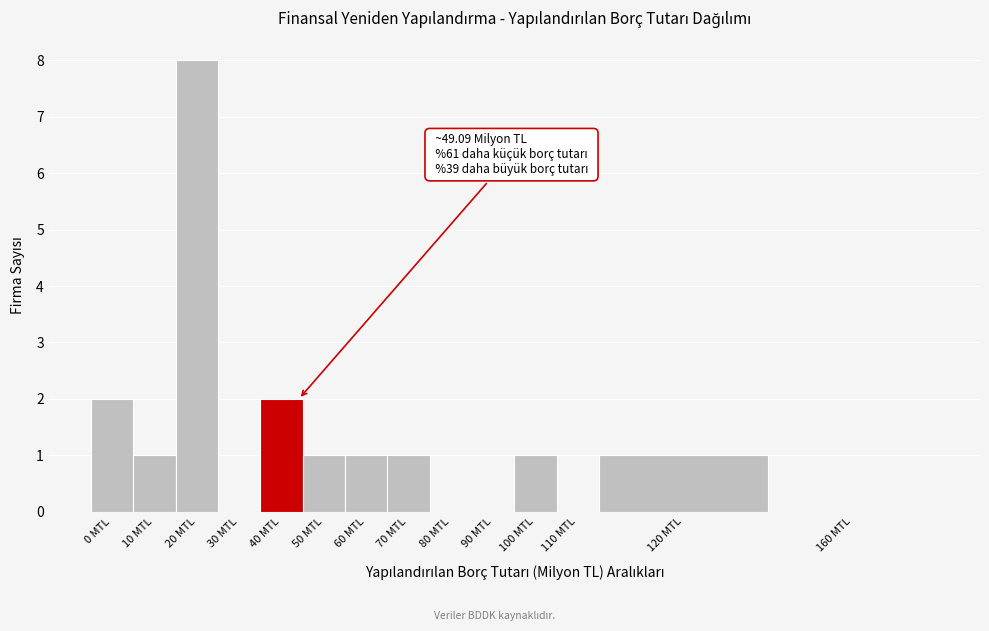

Reading left to right, extract all data points from this chart.

0 MTL=2	10 MTL=1	20 MTL=8	30 MTL=0	40 MTL=2	50 MTL=1	60 MTL=1	70 MTL=1	80 MTL=0	90 MTL=0	100 MTL=1	110 MTL=0	120 MTL=1	160 MTL=0